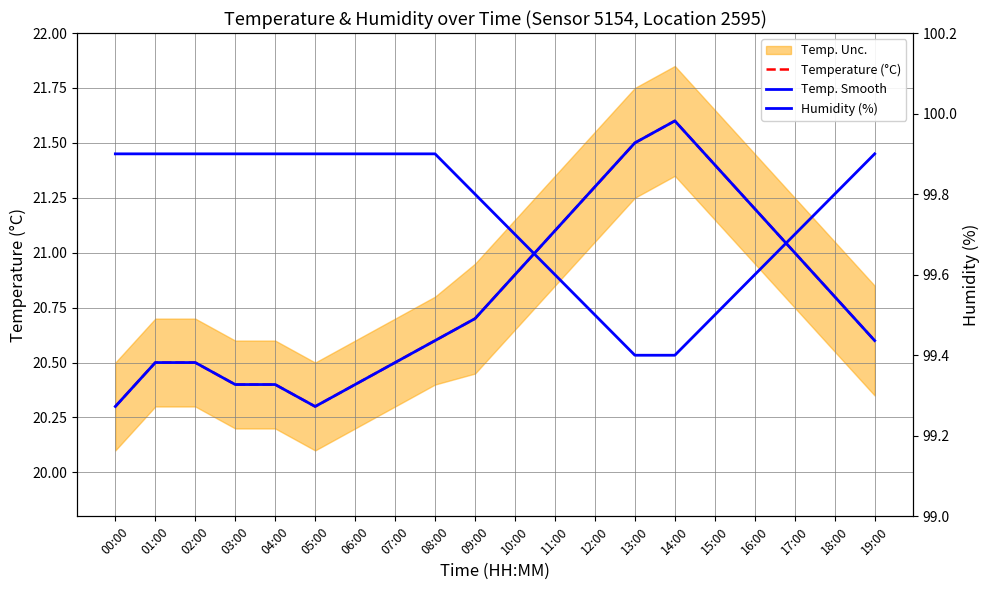

Which series has the largest total across all categories?

Humidity (%)